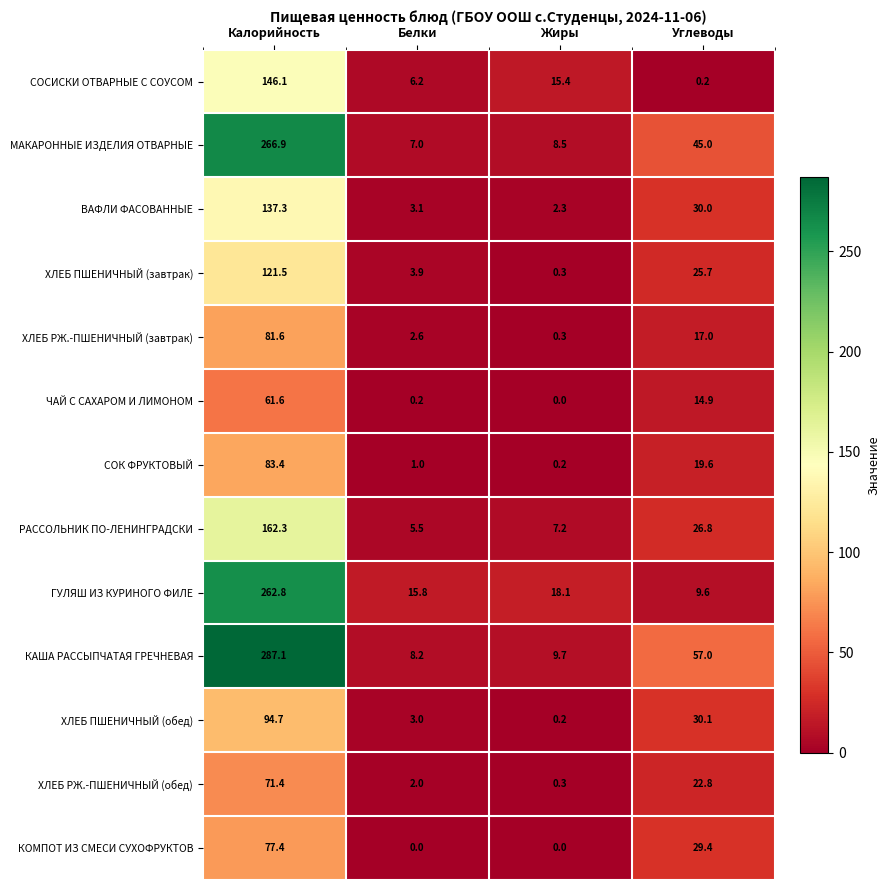

Which category has the highest value across all series?

Калорийность